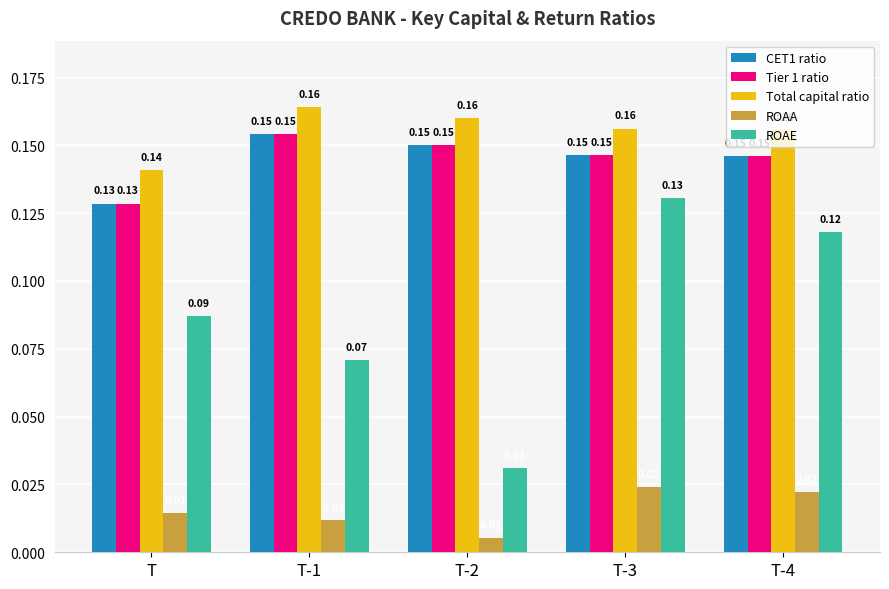

Which series has the largest range (max minus min)?

ROAE